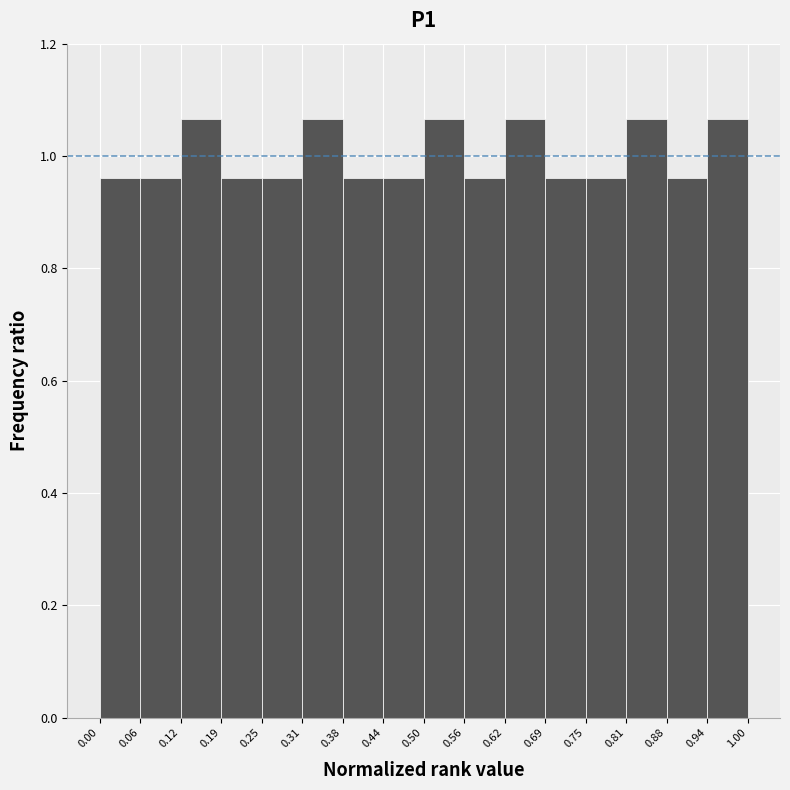

What is the height of the bar covering 0.75 to 0.81 on the x-axis? The values are not printed on the chart, so give them approximately, as read against the axis.

0.96